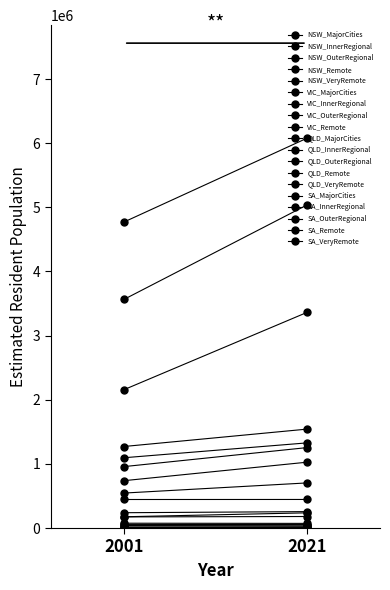

True or false: Remote and Inner Regional intersect in this chart.

False